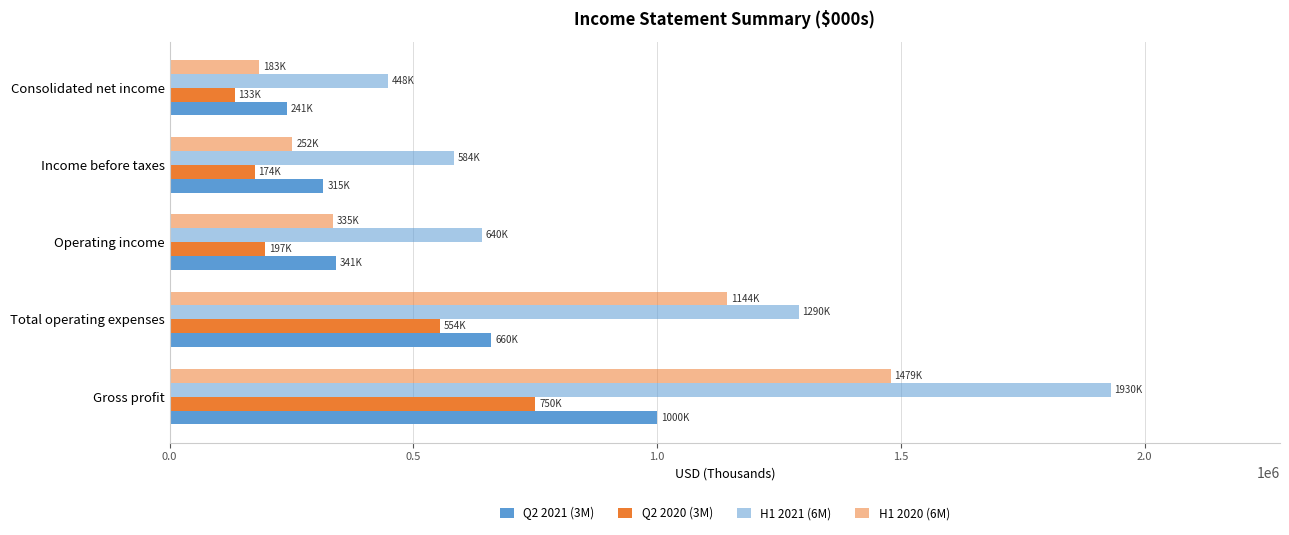

How many series are shown in this chart?

4